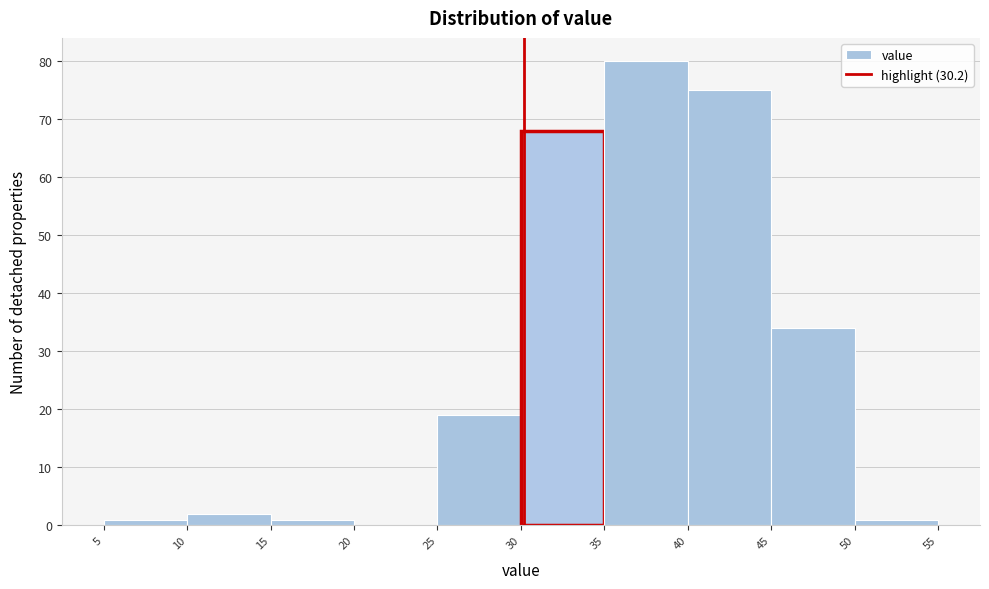

What is the height of the bar covering 30 to 35 on the x-axis? The values are not printed on the chart, so give them approximately, as read against the axis.

68